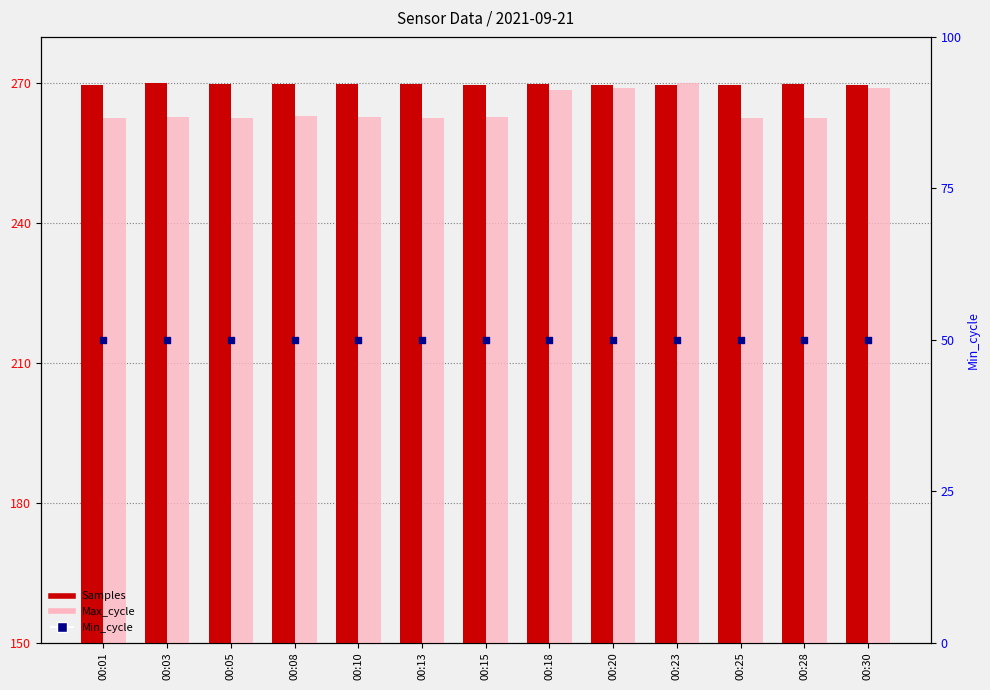

What is the total value across all series at 00:13?

582.6